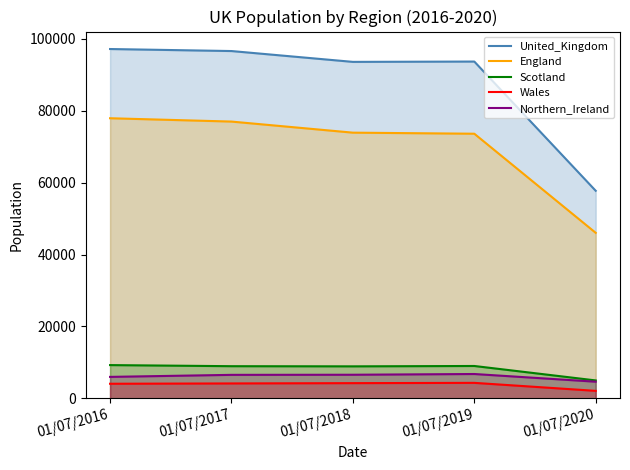

At which category does the chart reach its peak across all series?

01/07/2016